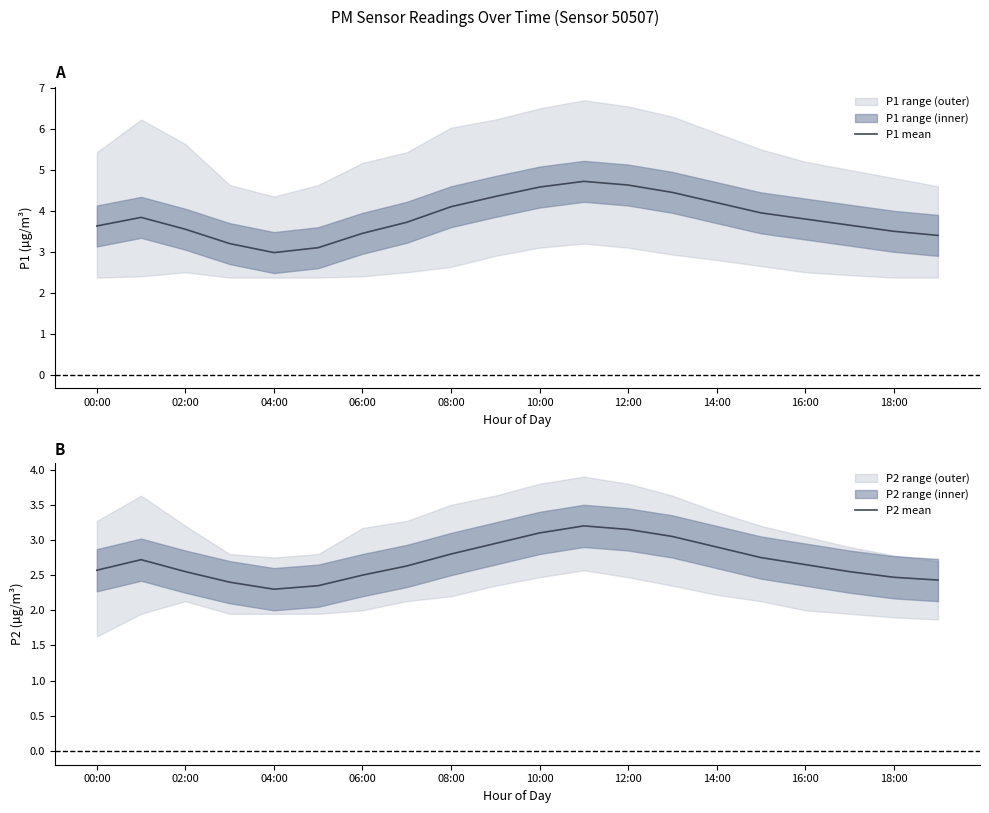

True or false: P1 mean has a value of 6.3 at 16:00.

False